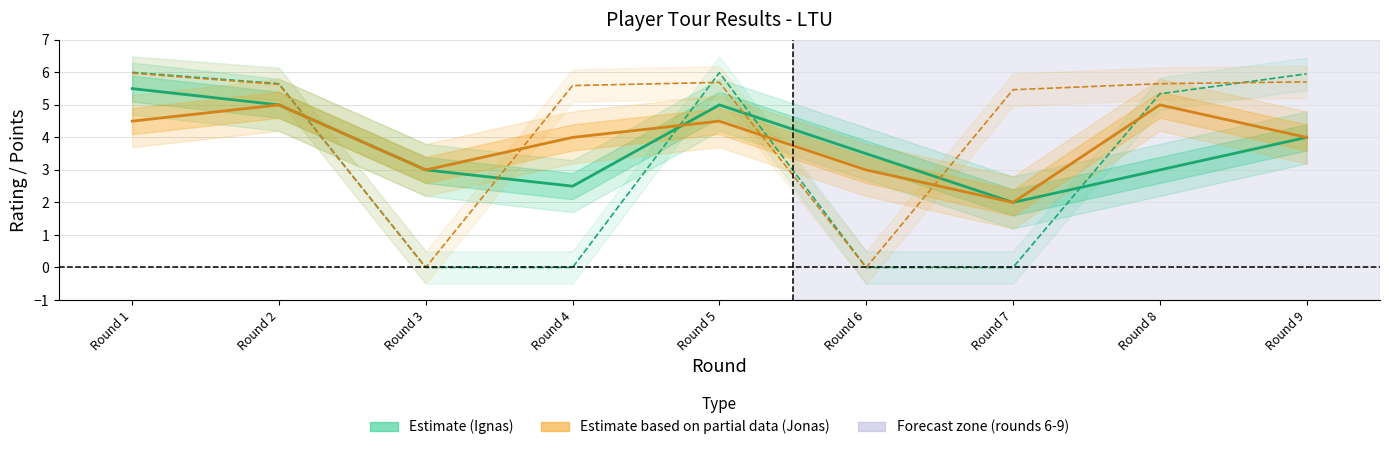

How many Jonas – Points (Partial) values are between 3 and 4?

4